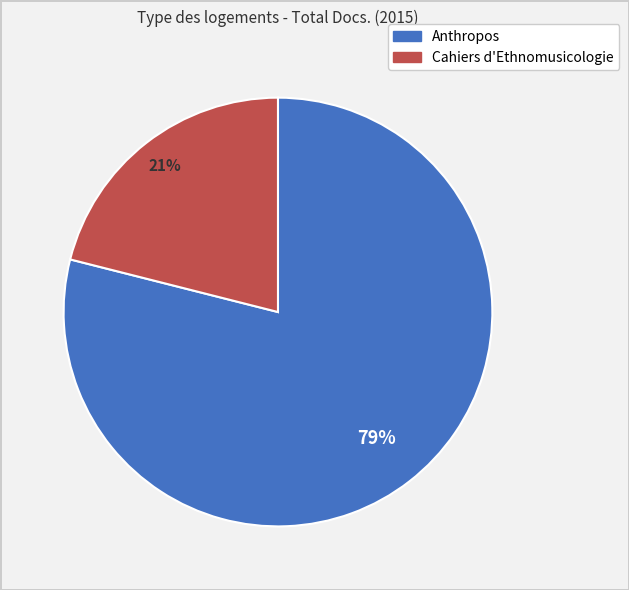

To the nearest percent, what is the average slice percentage?

50%